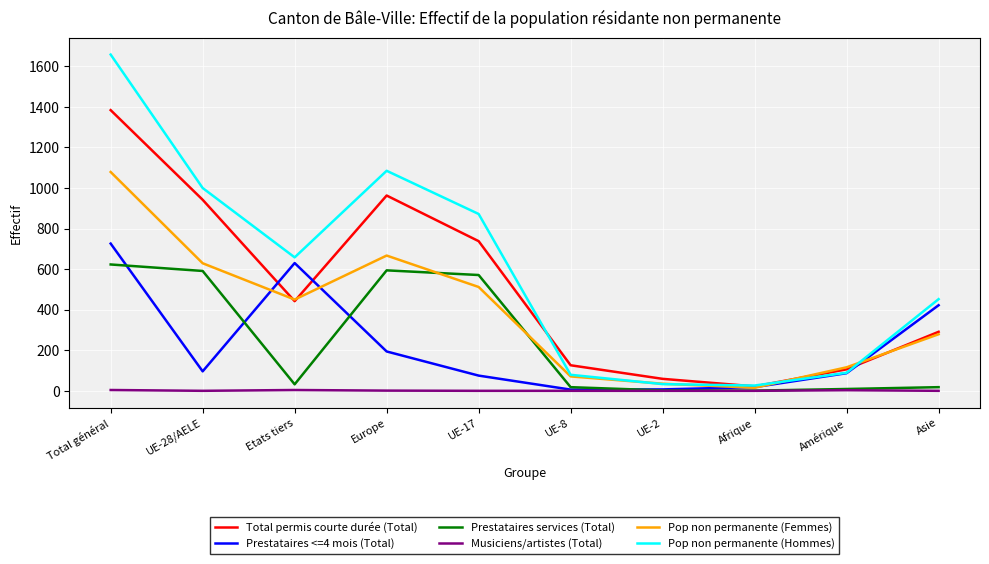

What is the spread (max minus min) of values at UE-8?

126